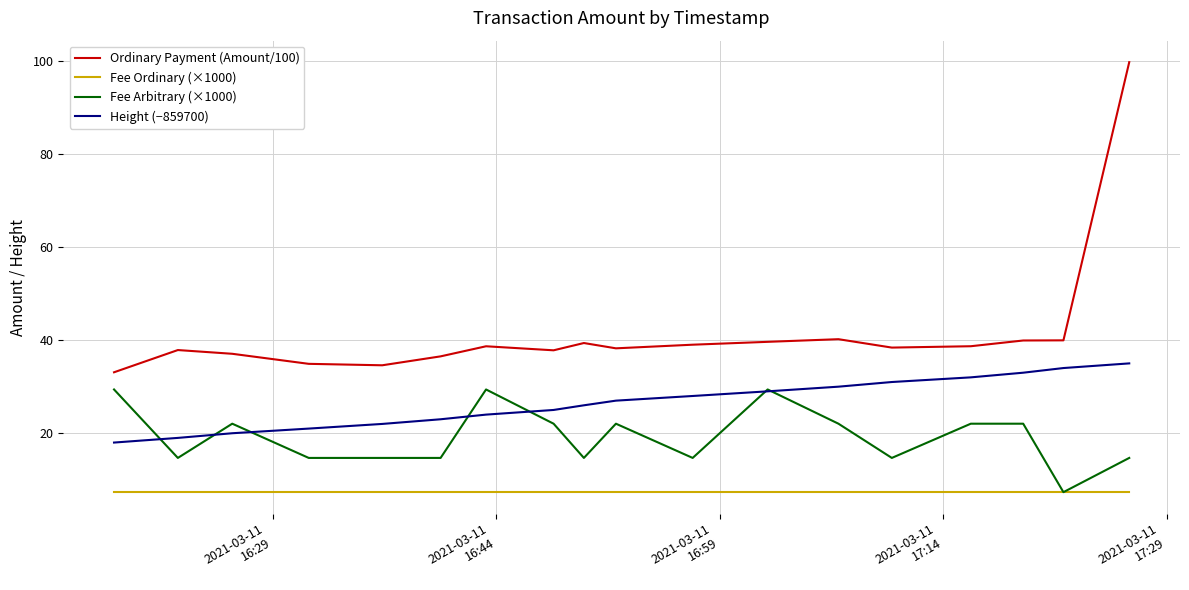

Is the value of Fee Arbitrary (×1000) at 9 greater than the value of Ordinary Payment (Amount/100) at 13?

No